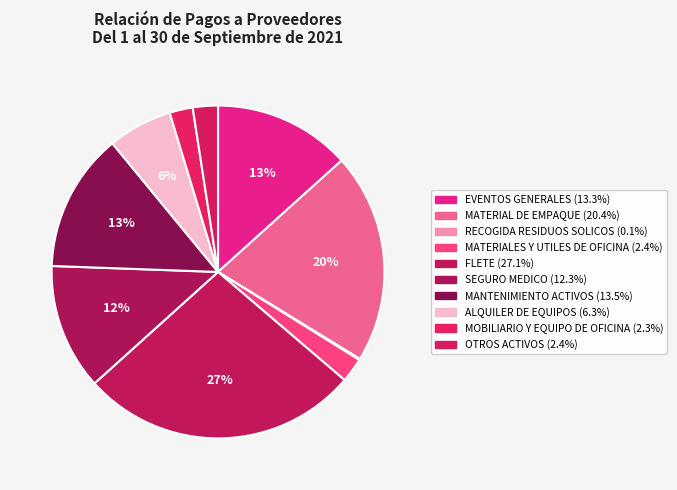

Between MATERIAL DE EMPAQUE and MOBILIARIO Y EQUIPO DE OFICINA, which is larger?

MATERIAL DE EMPAQUE